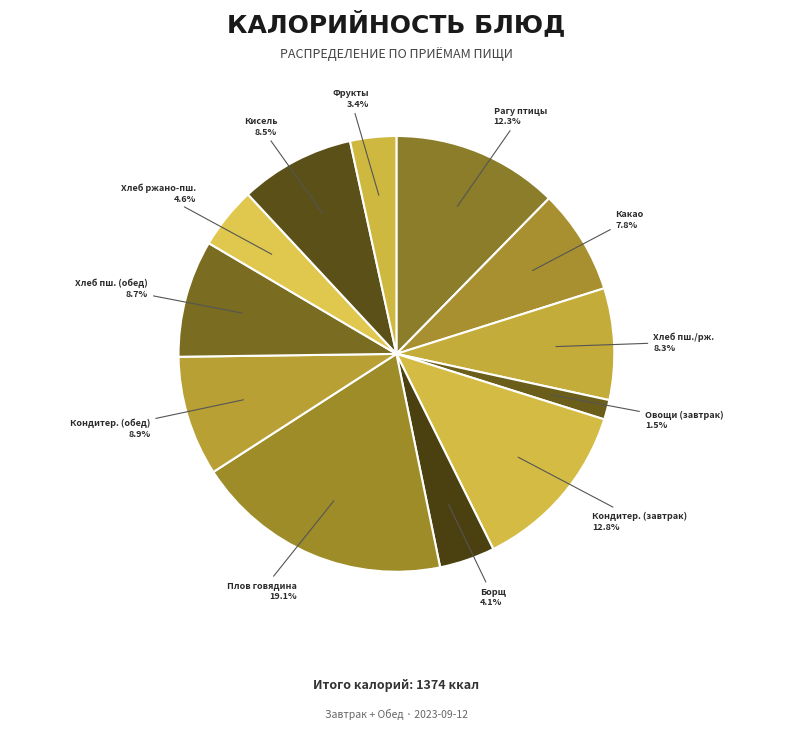

How much of the chart is everything except Хлеб пш./рж.?

91.7%